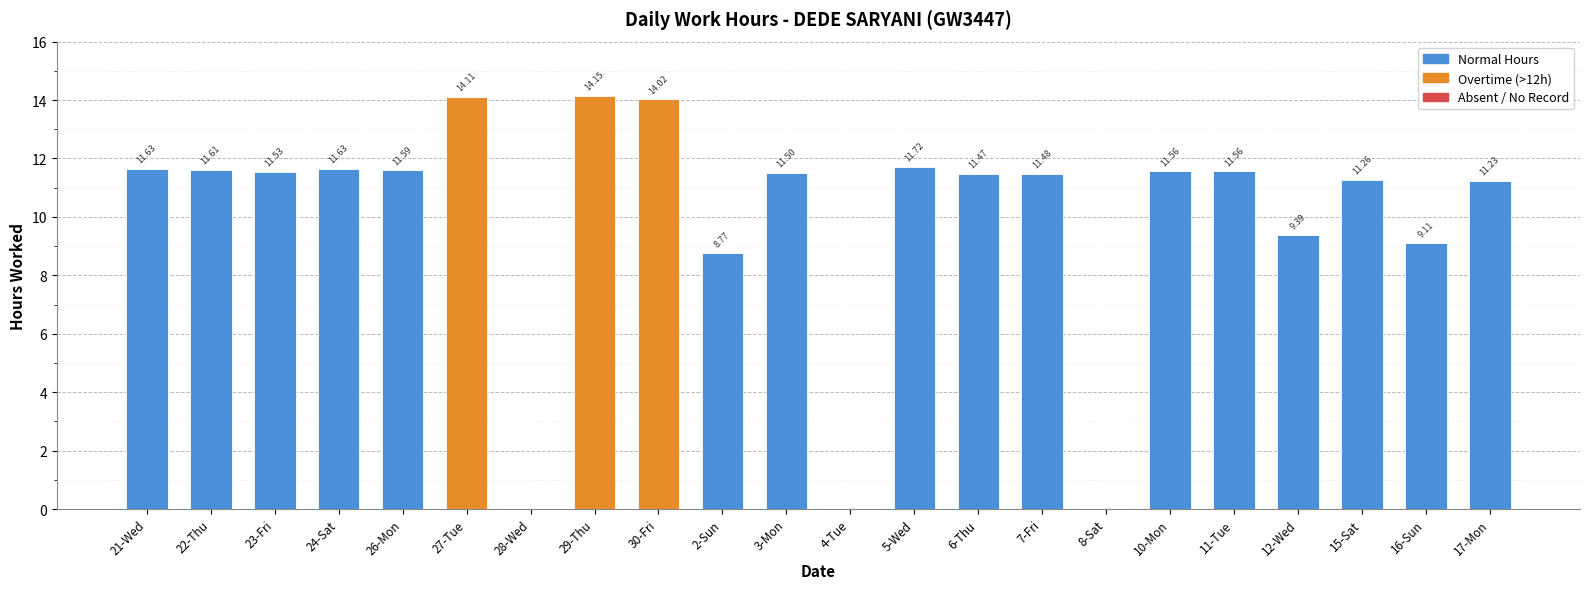

What is the sum of all values?

219.3